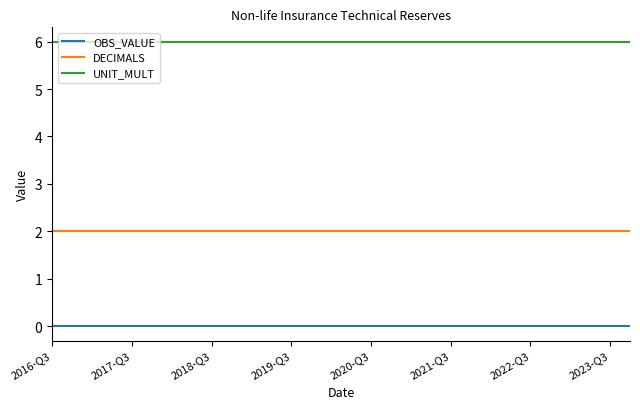

True or false: UNIT_MULT and OBS_VALUE cross at least once.

False